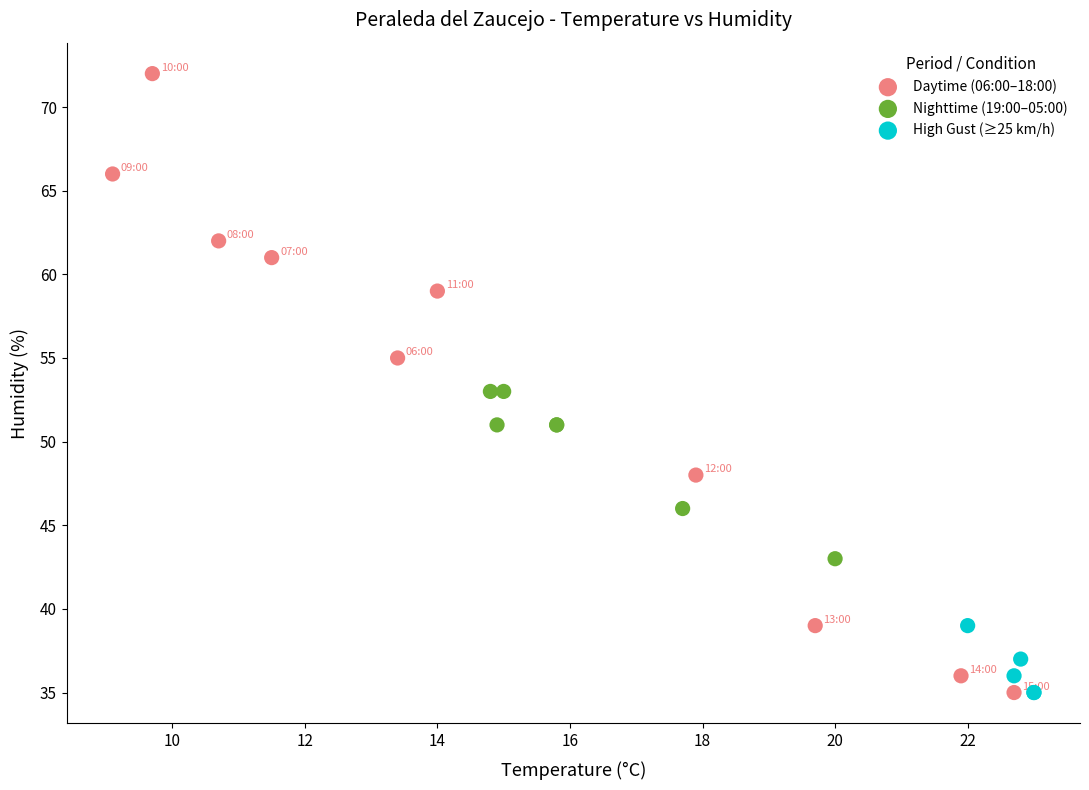

What are all the series names shown in the legend?

Daytime (06:00–18:00), Nighttime (19:00–05:00), High Gust (≥25 km/h)